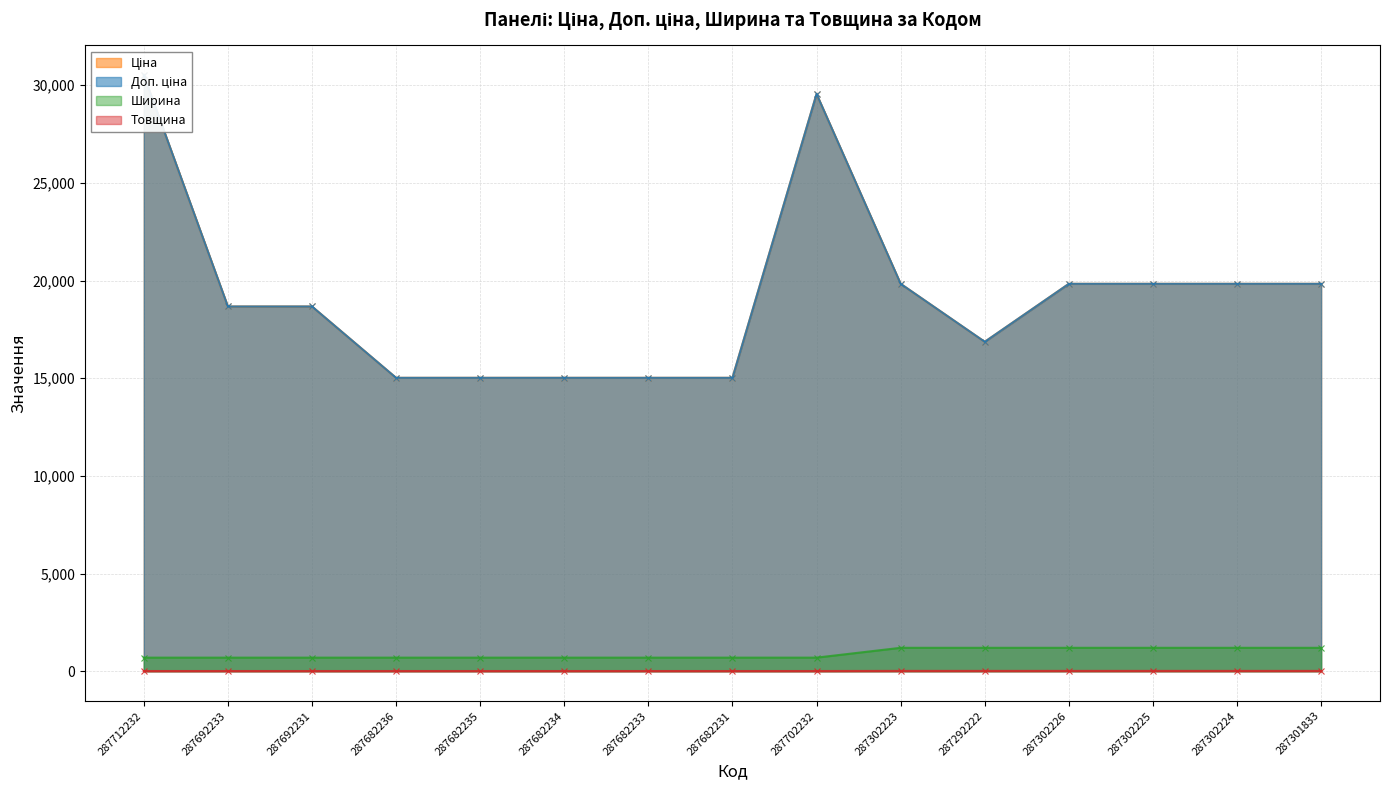

How many lines are shown in the chart?

4